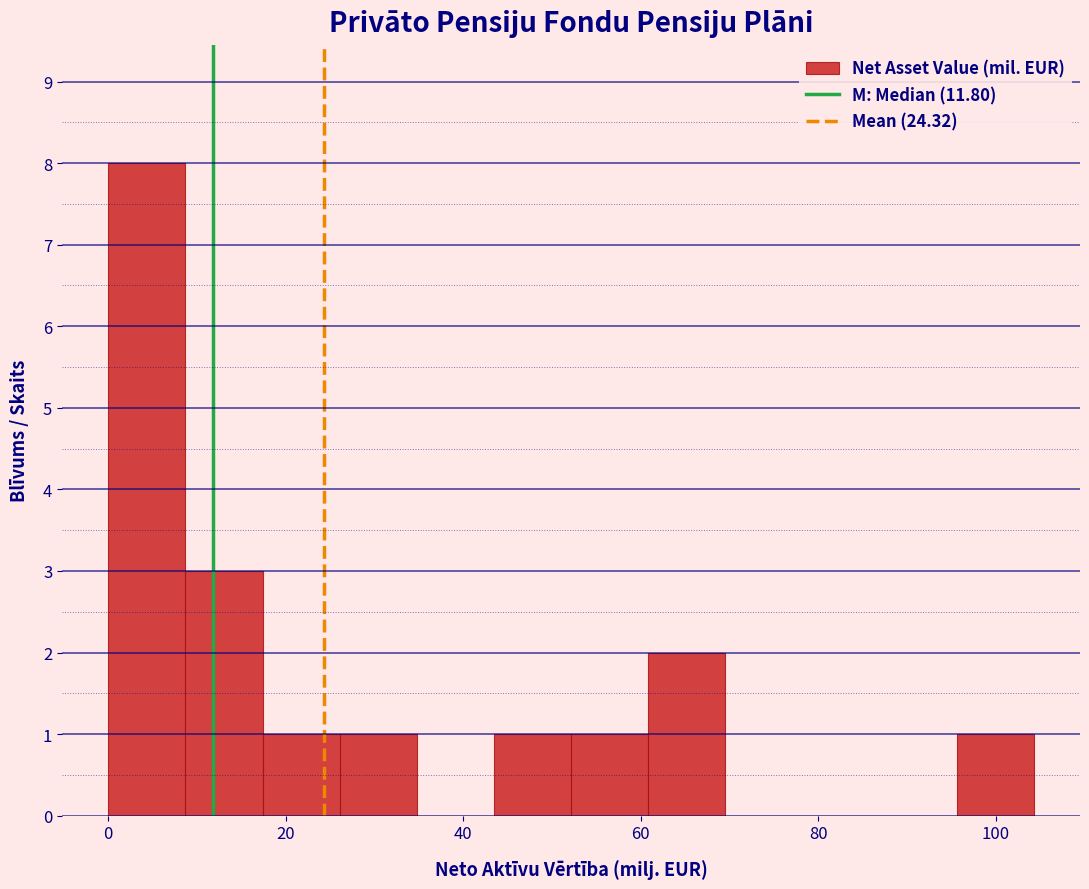

Reading left to right, list every bar in this chart as the range it spans on the x-axis followed by its height. Neither the bar edges nor the heights are printed on the chart, so give them approximately, as read against the axes.

0 to 8: 8
8 to 18: 3
18 to 26: 1
26 to 34: 1
34 to 44: 0
44 to 52: 1
52 to 60: 1
60 to 70: 2
70 to 78: 0
78 to 86: 0
86 to 96: 0
96 to 104: 1